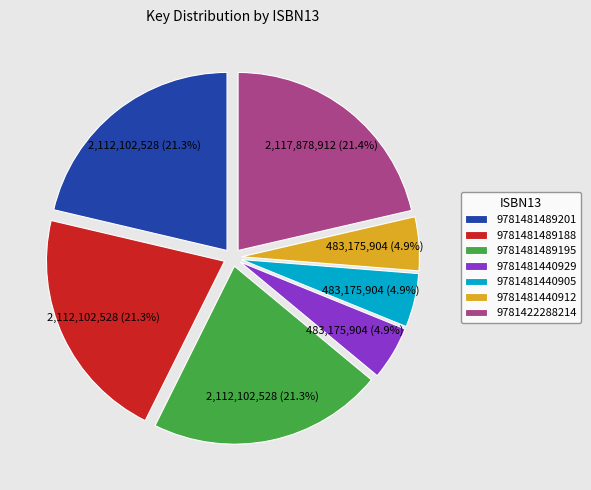

To the nearest percent, what percentage of the pie is 9781481440905?

5%